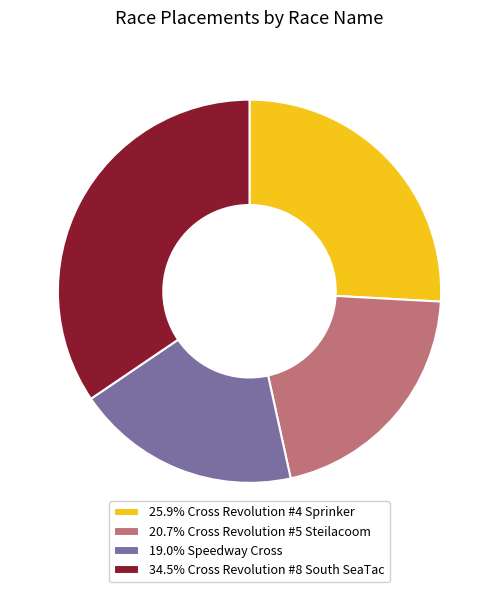

Is 19.0% Speedway Cross the majority of the pie?

No